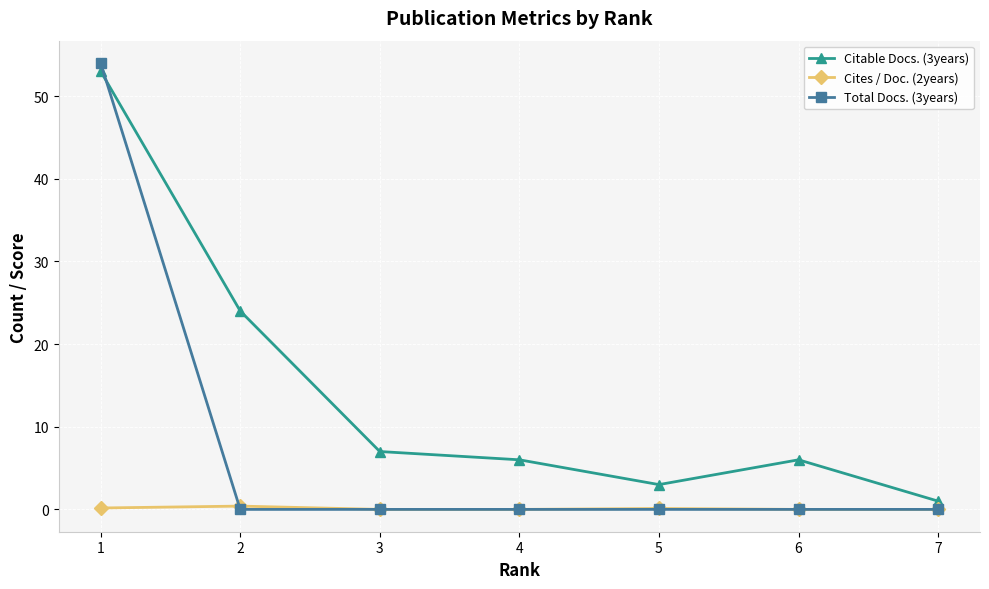

What is the difference between the maximum and minimum values in the Total Docs. (3years) series?

54.0